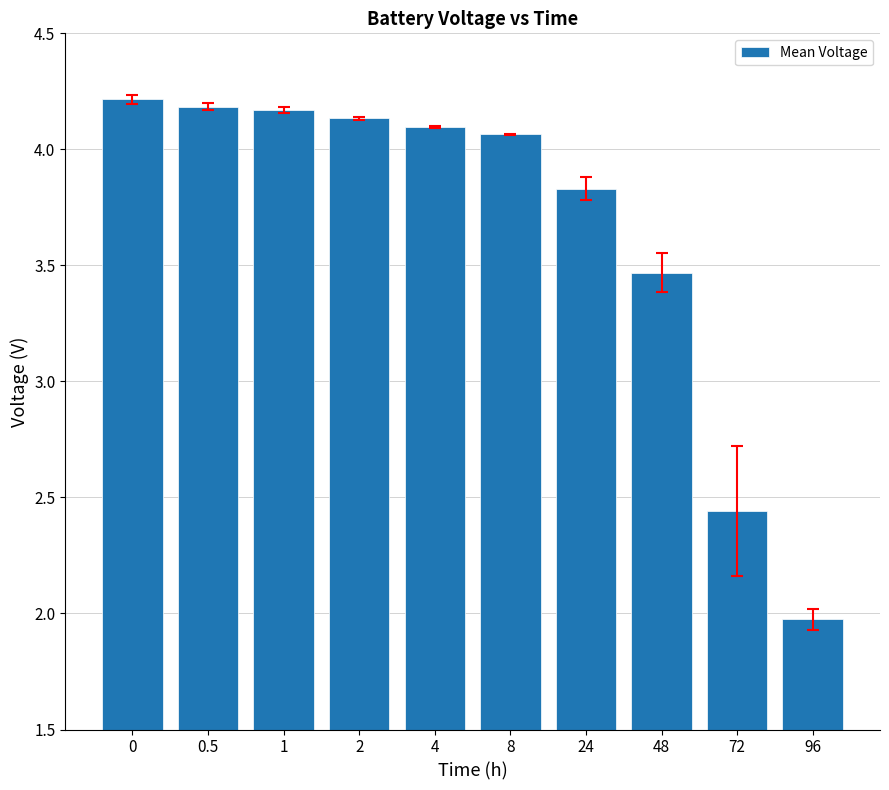

What is the label of the 8th bar from the right?

1